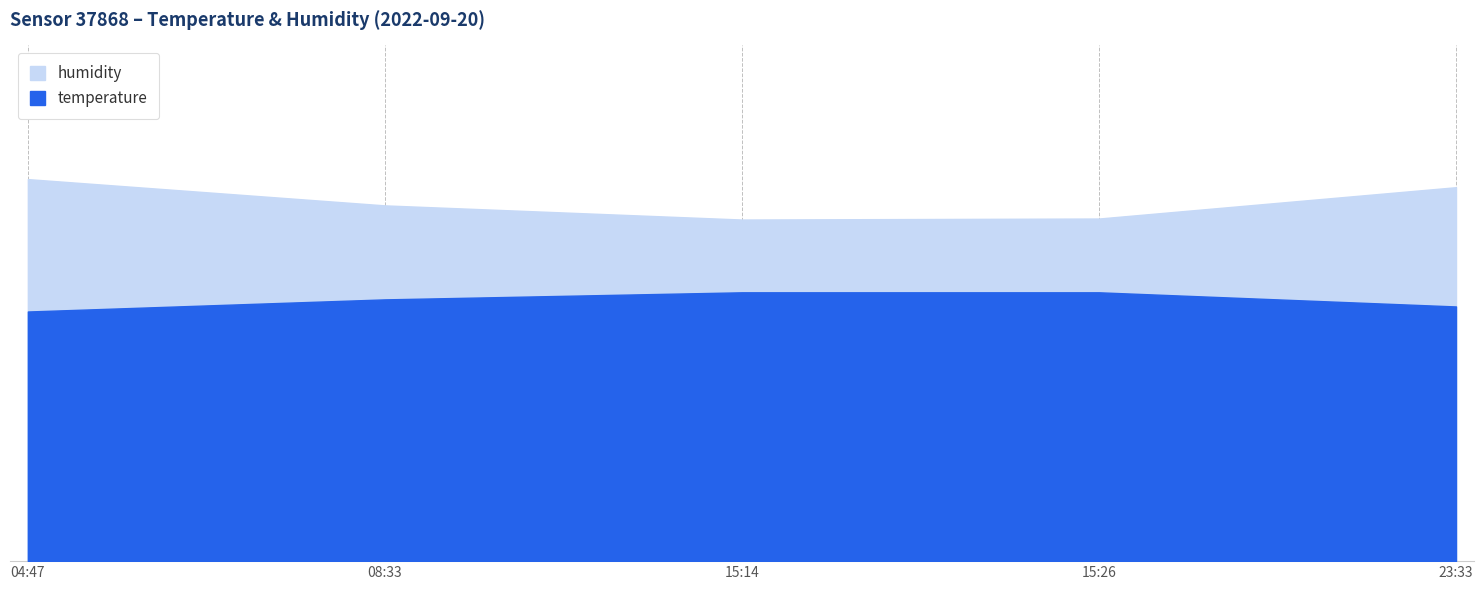

The temperature series shows 25.9 at 08:33. True or false?

True